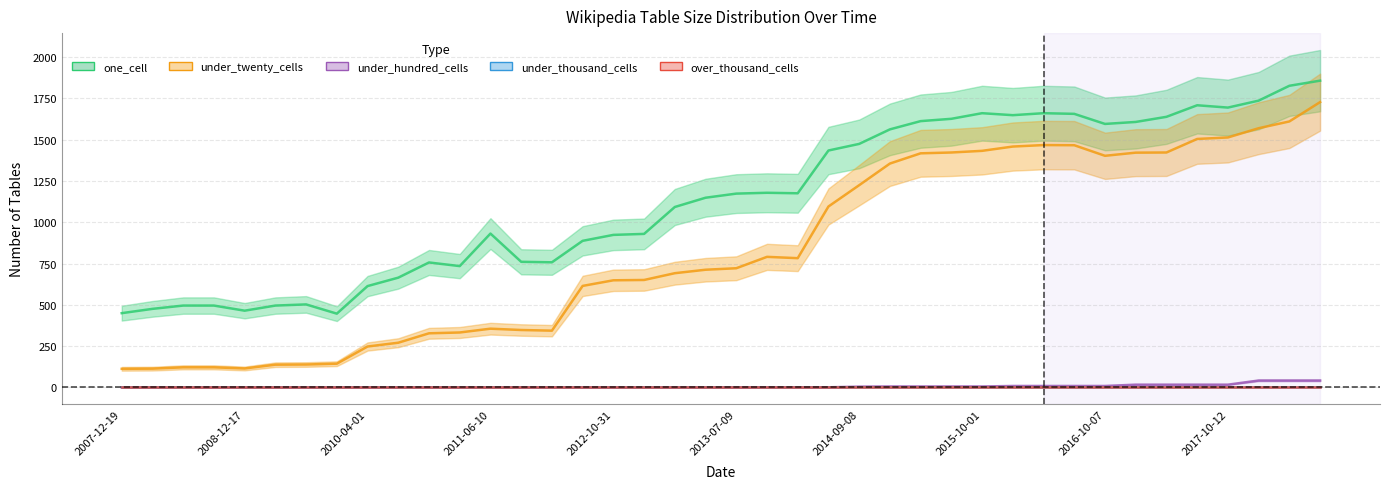

Reading left to right, list all the values displayed in this chart.

one_cell: 450	476	496	496	465	496	503	447	614	665	757	735	932	761	758	888	924	930	1093	1149	1174	1179	1176	1435	1475	1563	1613	1627	1661	1649	1661	1657	1596	1608	1639	1709	1695	1737	1827	1858
under_twenty_cells: 113	114	122	122	115	138	139	144	248	271	328	333	356	348	344	615	649	651	692	713	722	791	783	1096	1225	1356	1418	1423	1433	1459	1468	1467	1403	1422	1423	1505	1514	1570	1611	1728
under_hundred_cells: 0	0	0	0	0	0	0	0	0	0	0	0	0	0	0	0	0	0	0	0	0	1	1	1	5	6	6	6	6	9	9	9	9	17	17	17	17	42	42	42
under_thousand_cells: 0	0	0	0	0	0	0	0	0	0	0	0	0	0	0	0	0	0	0	0	0	0	0	0	0	0	0	0	0	0	0	0	0	0	0	0	0	0	0	0
over_thousand_cells: 0	0	0	0	0	0	0	0	0	0	0	0	0	0	0	0	0	0	0	0	0	0	0	0	0	0	0	0	0	0	0	0	0	0	0	0	0	0	0	0